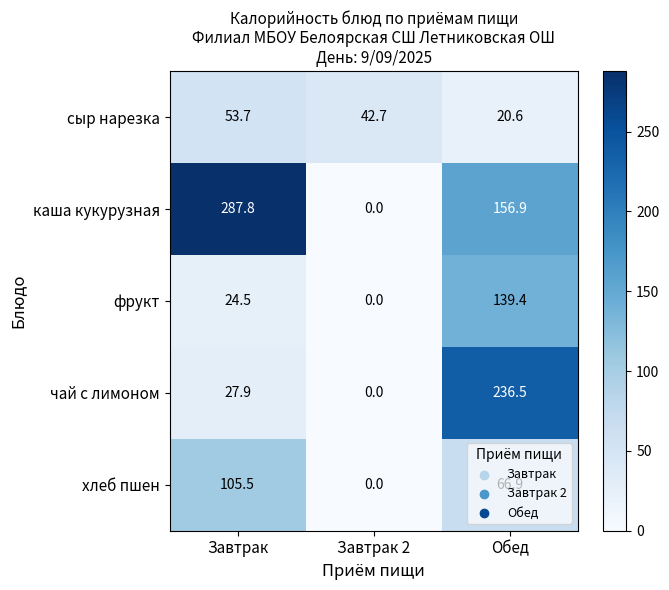

What is the difference between the maximum and minimum values in the хлеб пшен series?

105.5